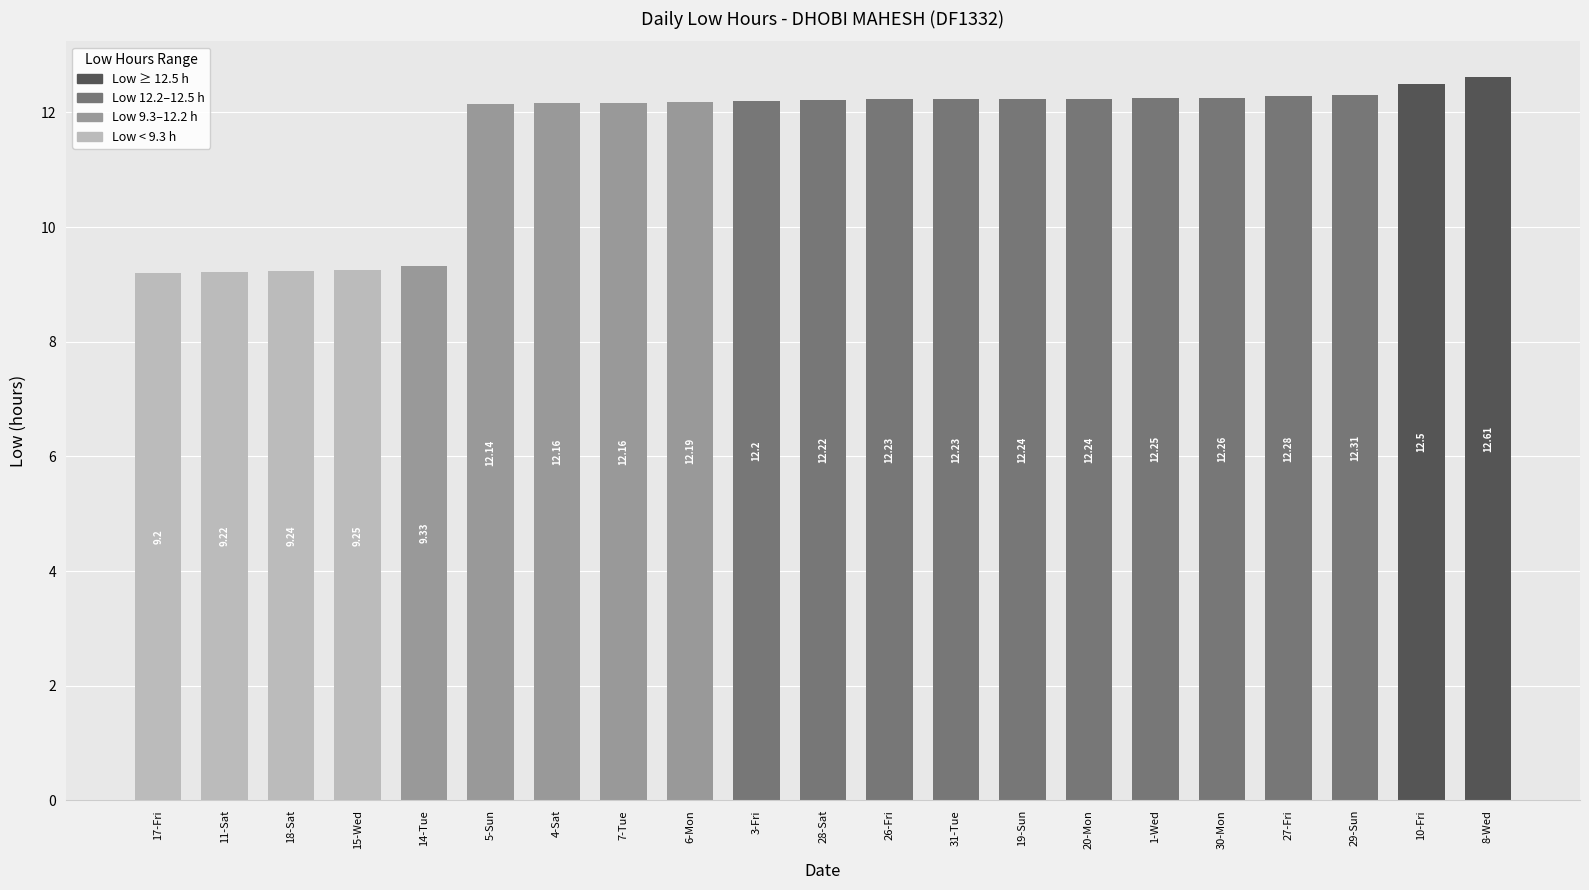

What is the average value?

11.5